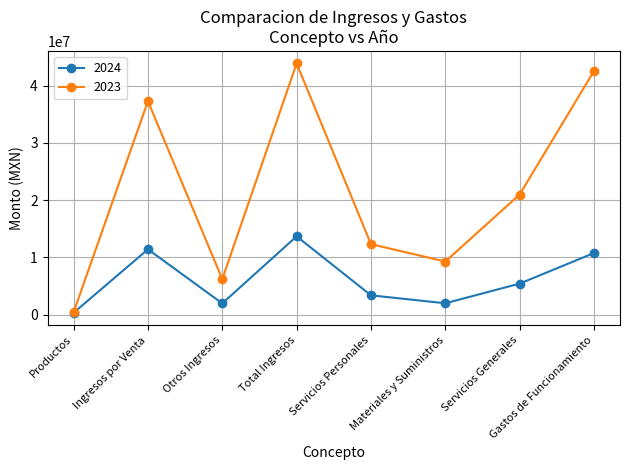

Which series has the largest total across all categories?

2023